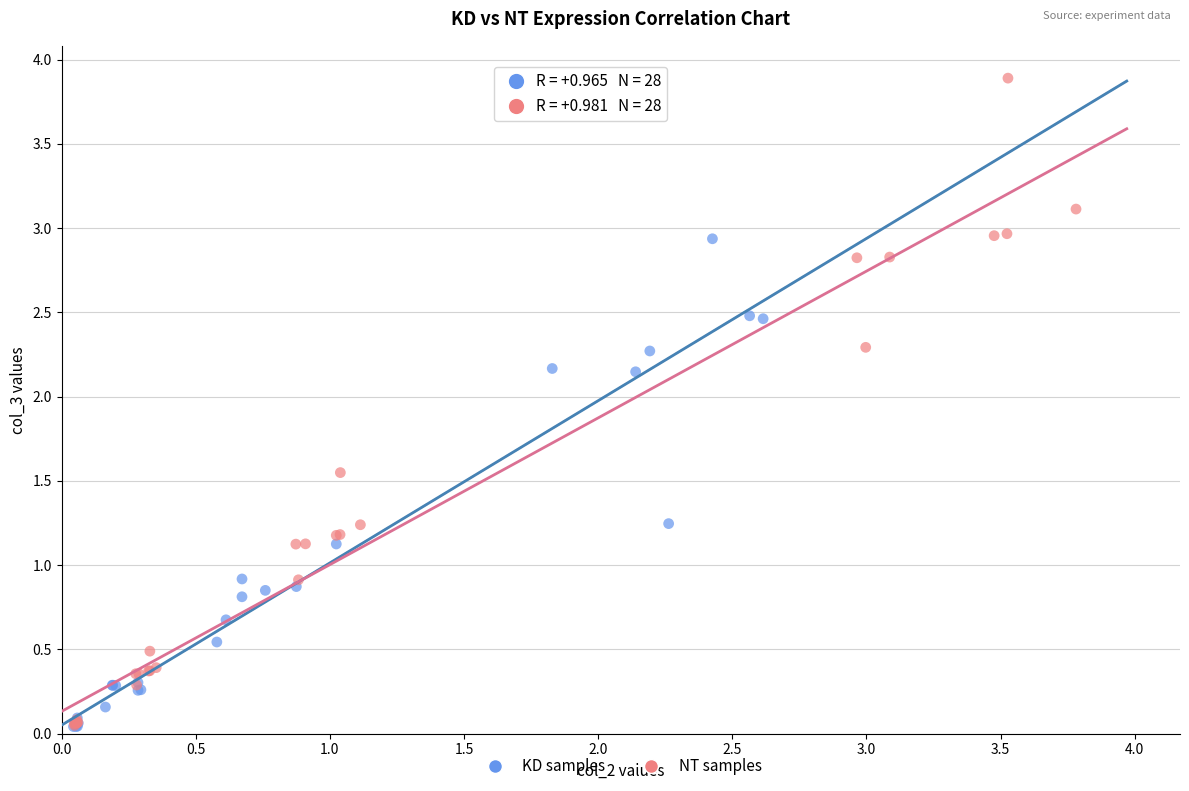

Which series reaches the maximum Y coordinate?

NT samples